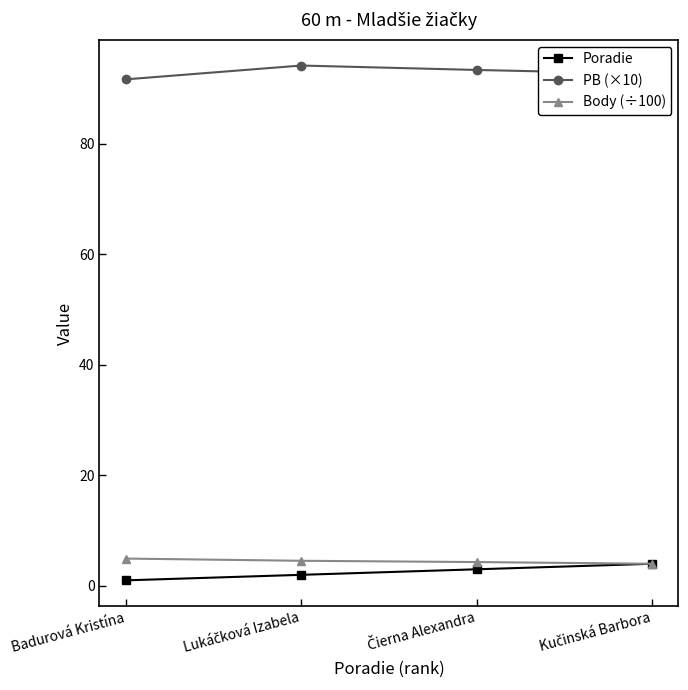

What is the difference between the second highest and minimum values in the PB (×10) series?

1.7